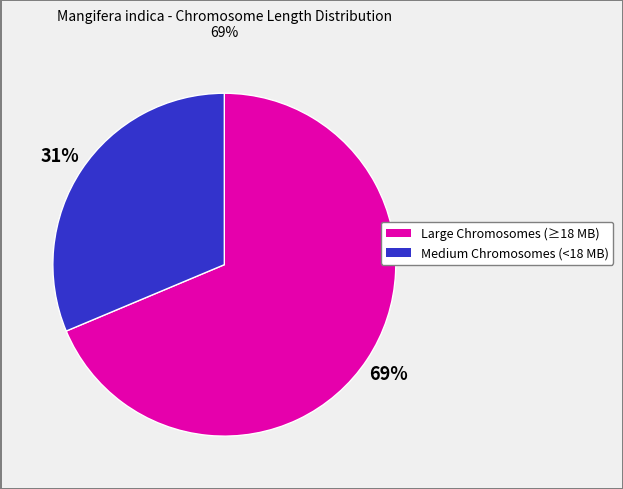

How many segments does this pie chart have?

2